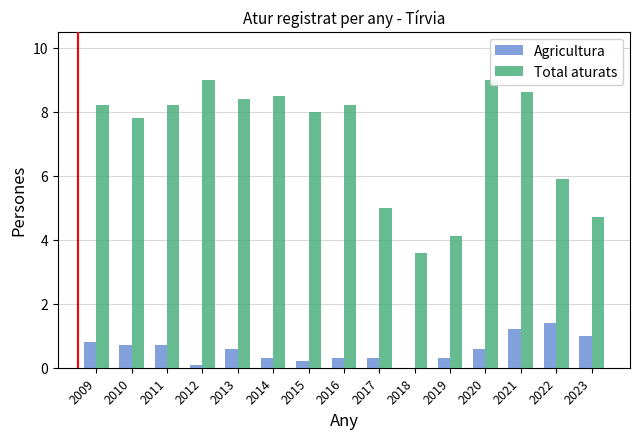

How many series are shown in this chart?

2